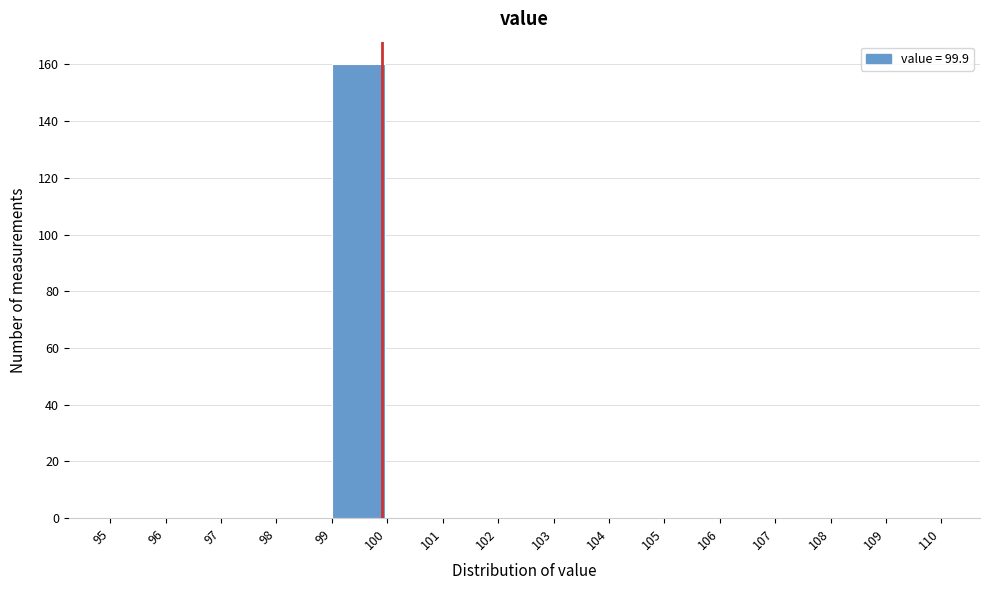

Reading left to right, list every bar in this chart as the range it spans on the x-axis followed by its height. The values are not printed on the chart, so give them approximately, as read against the axis.

95 to 96: 0
96 to 97: 0
97 to 98: 0
98 to 99: 0
99 to 100: 160
100 to 101: 0
101 to 102: 0
102 to 103: 0
103 to 104: 0
104 to 105: 0
105 to 106: 0
106 to 107: 0
107 to 108: 0
108 to 109: 0
109 to 110: 0